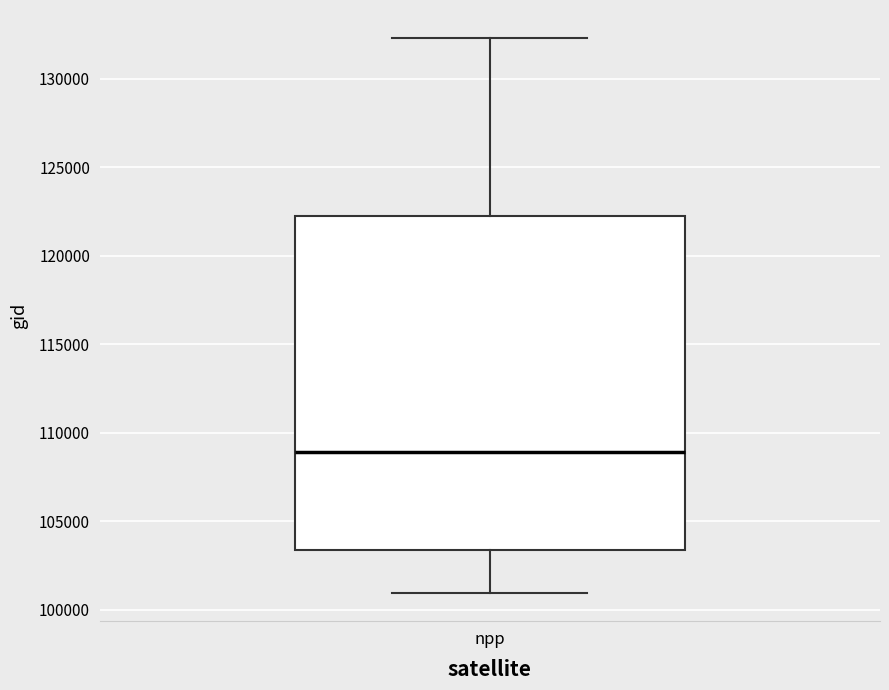

Read this box plot against the y-axis: the position of the median line, the range covered by the box, and the ends of both whiskers. The values are not printed on the chart, so give them approximately, as read against the axis.

median 109000, box 103500 to 122000, whiskers 101000 to 132500